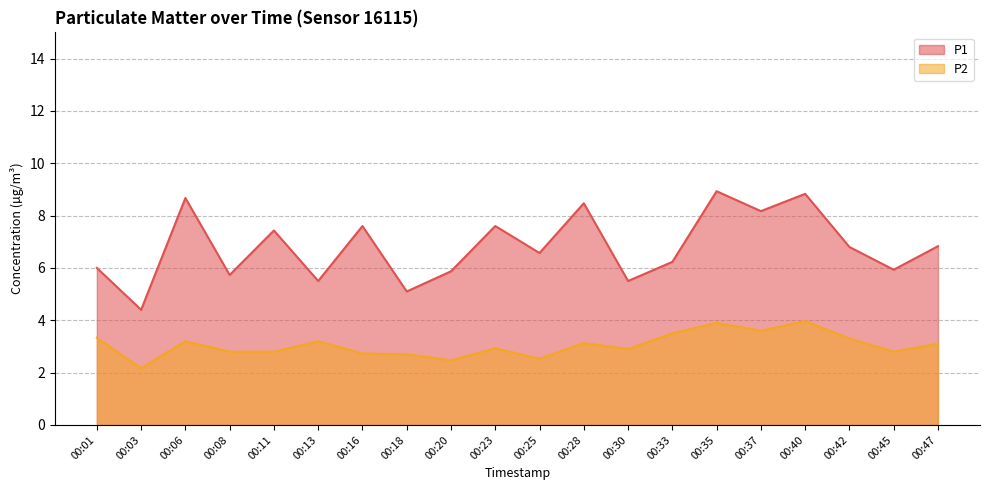

Does the chart display data point markers on the line(s)?

No